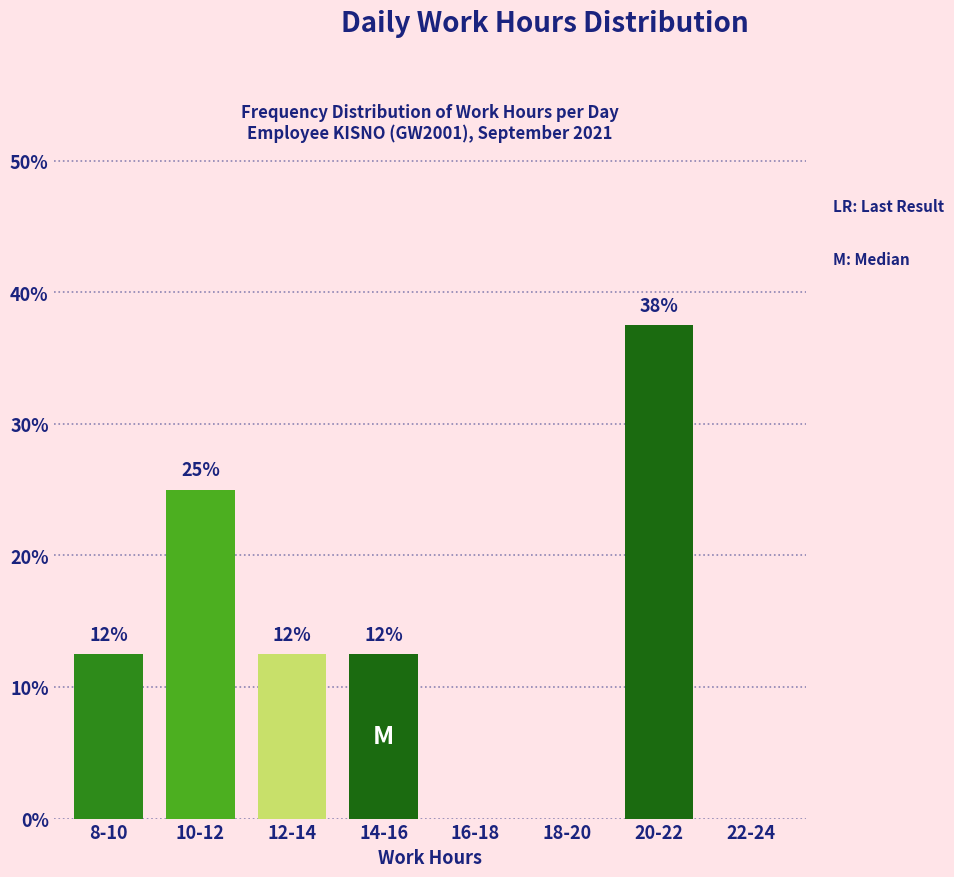

Are the bars horizontal?

No